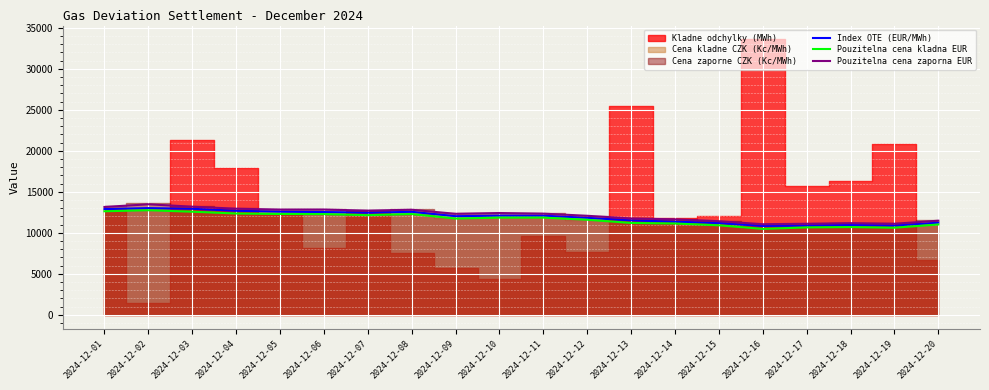

What is the sum of all Pouzitelna cena zaporna EUR values?

243772.5